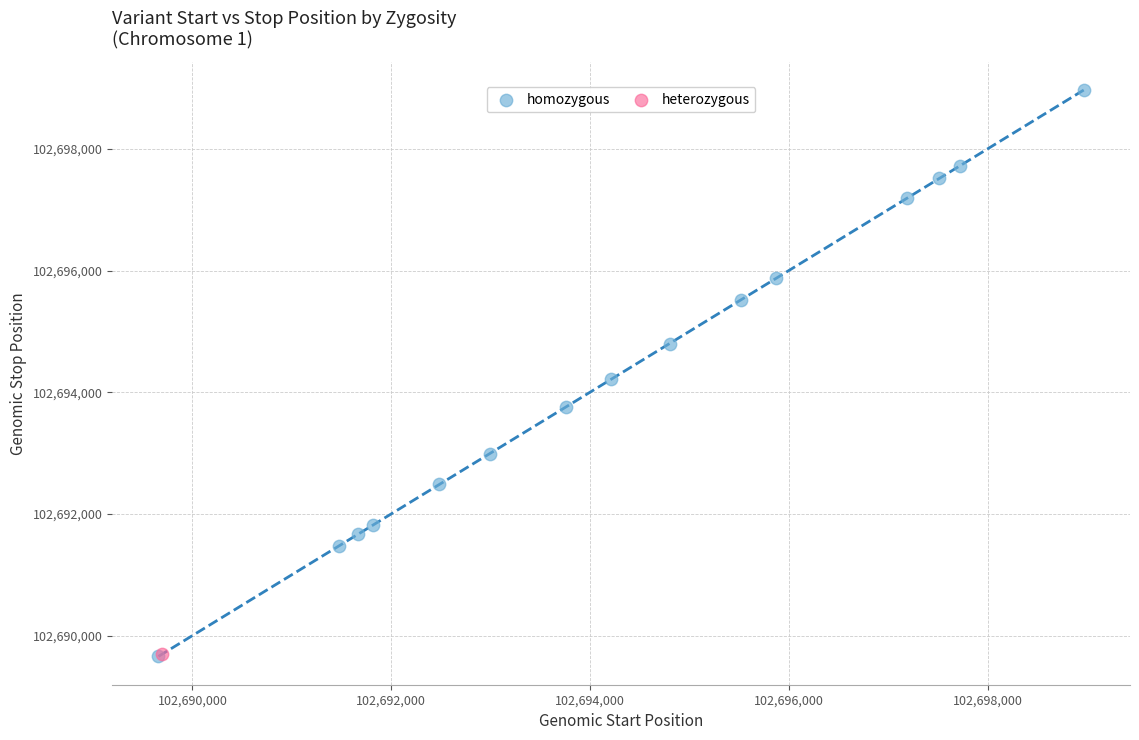

What are all the series names shown in the legend?

homozygous, heterozygous